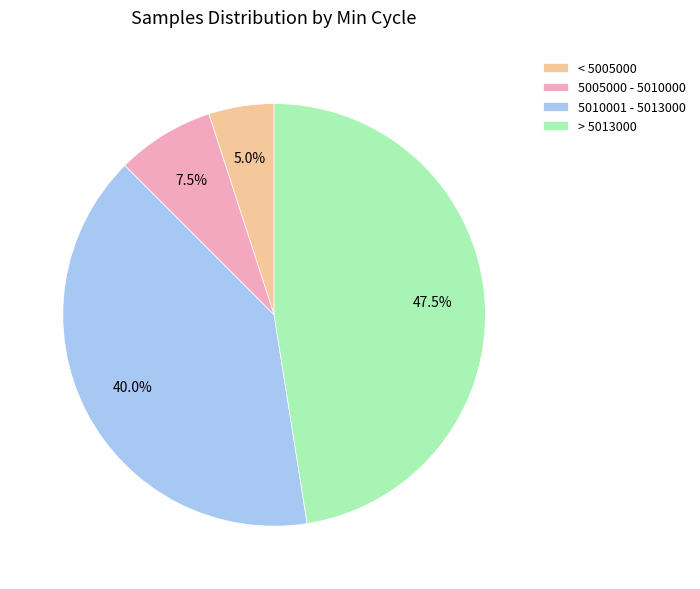

What is the ratio of the value at 5005000 - 5010000 to the value at < 5005000?

1.5